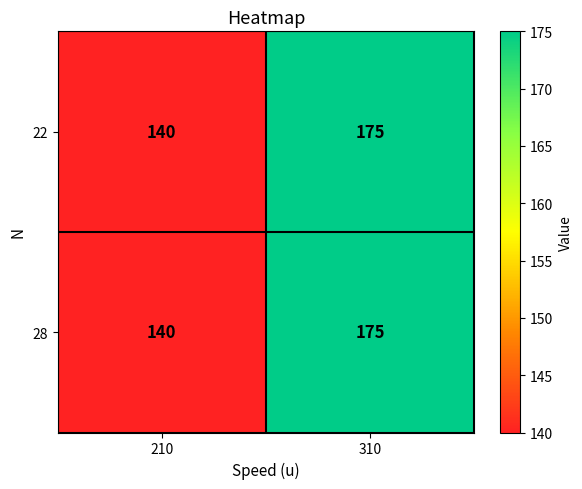

Where is 28 nearest to the value 157?

210